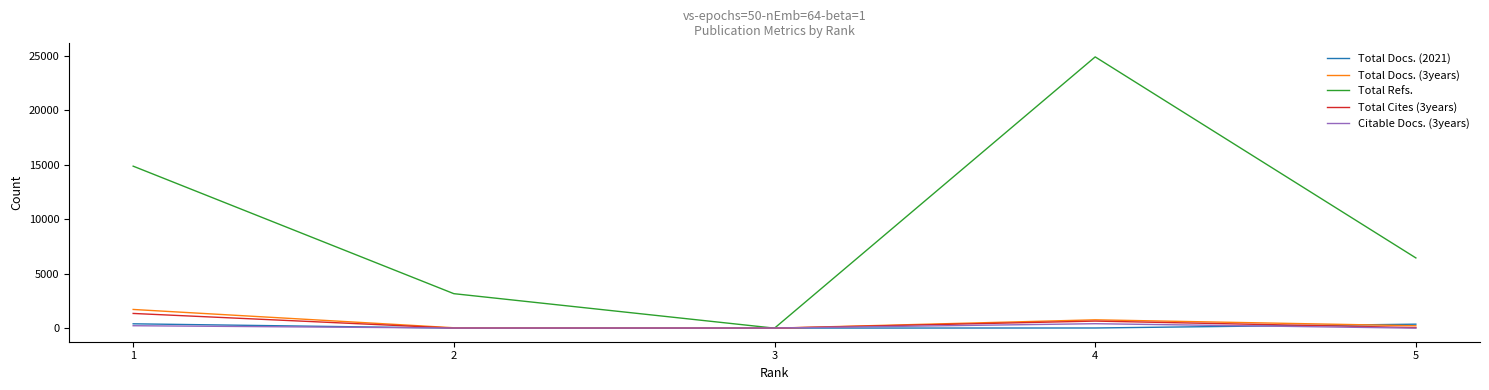

What is the average value of the Total Refs. series?

9871